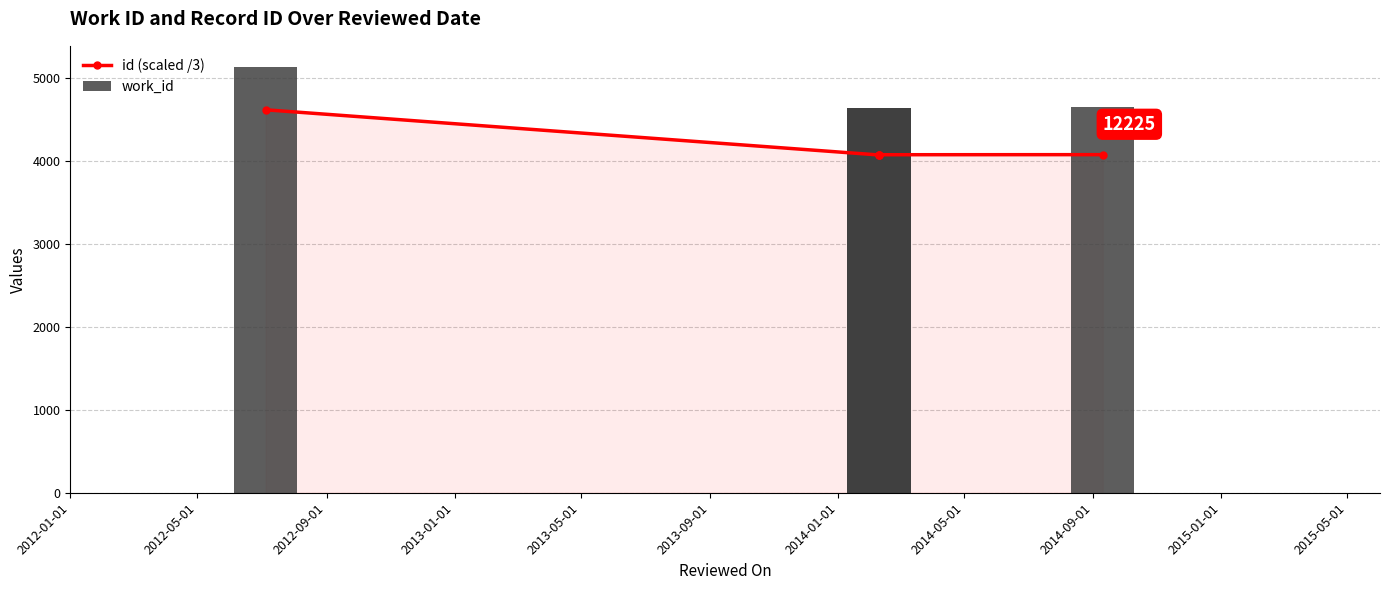

List the series in order of their overall mean, lowest first.

id (scaled /3), work_id